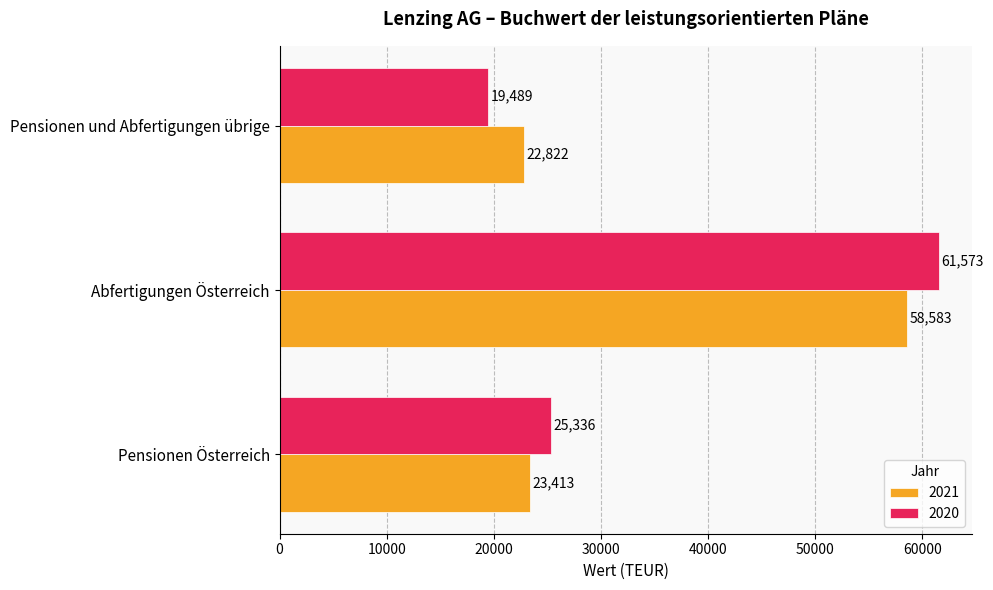

List the series in order of their peak value, lowest first.

2021, 2020